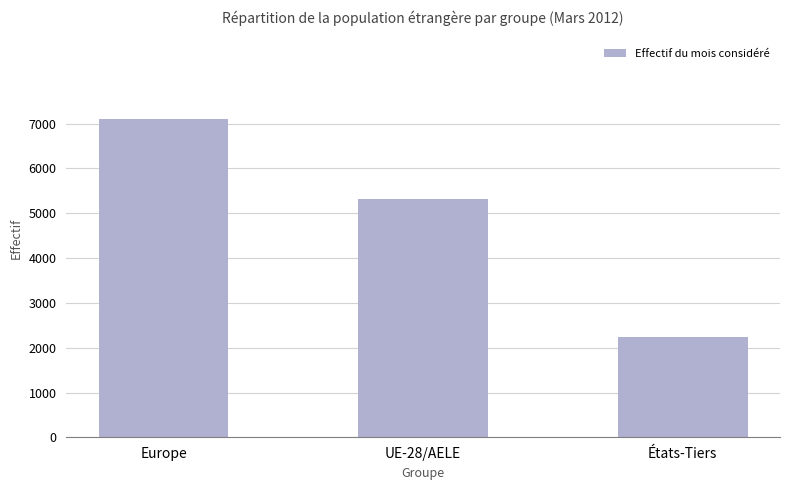

Reading left to right, transcribe all the data shown in this chart.

Europe=7108	UE-28/AELE=5320	États-Tiers=2240